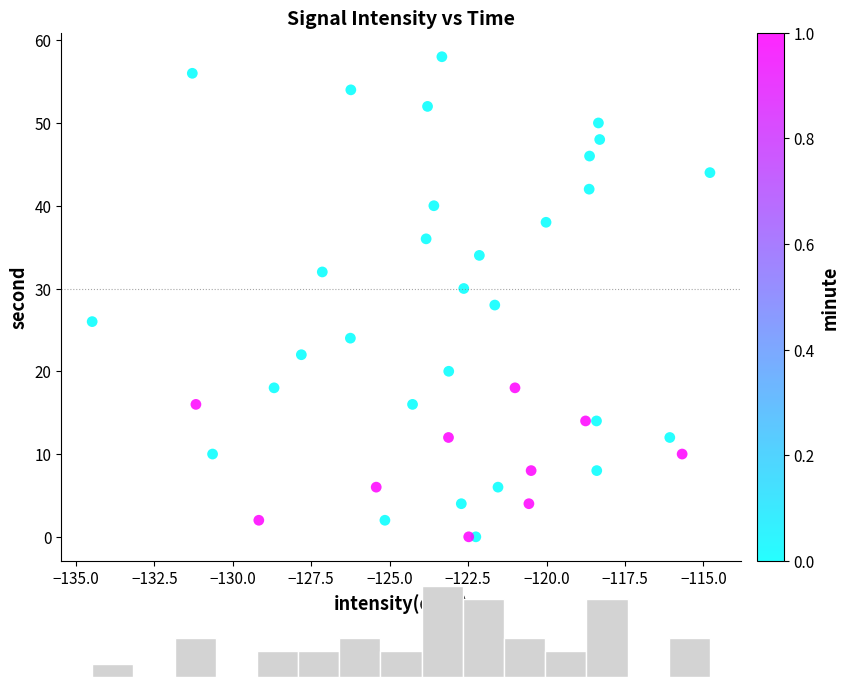

What is the range of Y values (max minus min)?

58